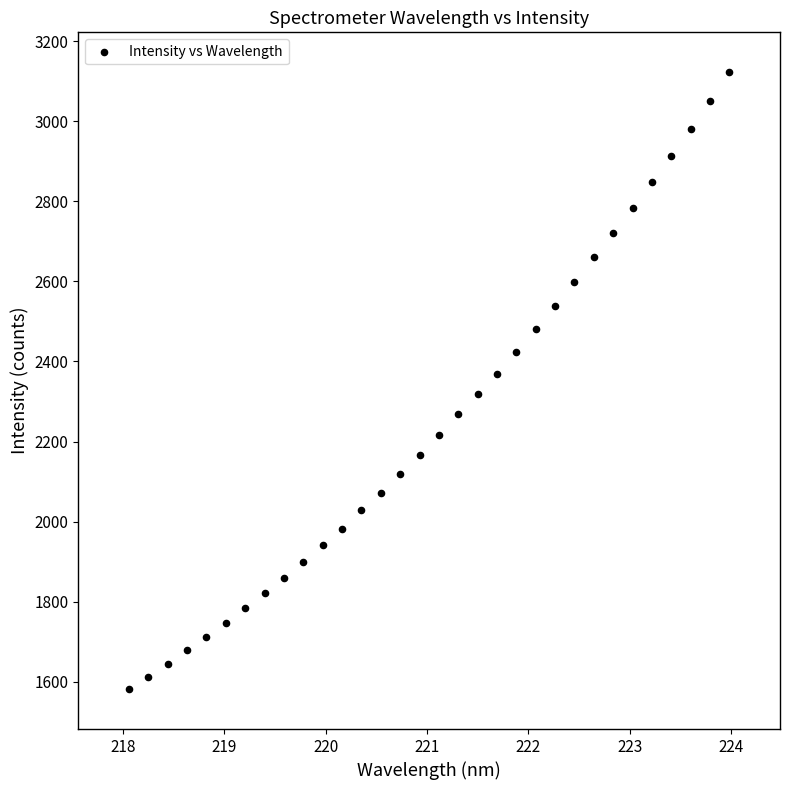

What is the range of Y values (max minus min)?

1539.8